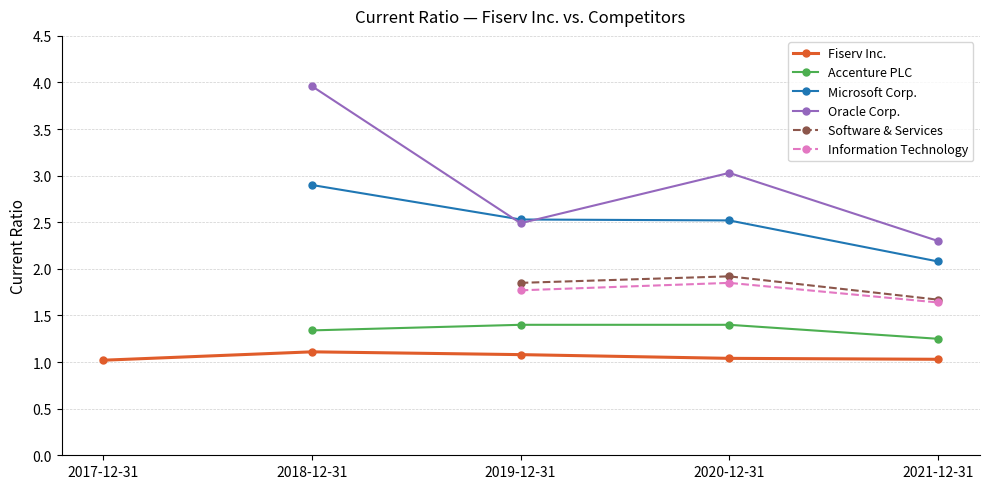

Where does the Oracle Corp. series first go above 2?

2018-12-31